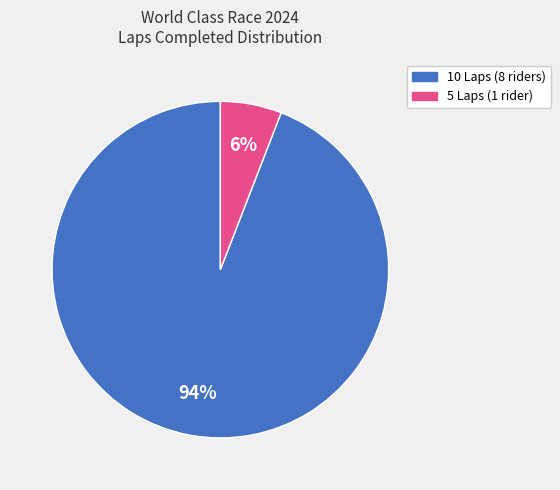

What is the smallest slice in the pie chart?

5 Laps (1 rider)